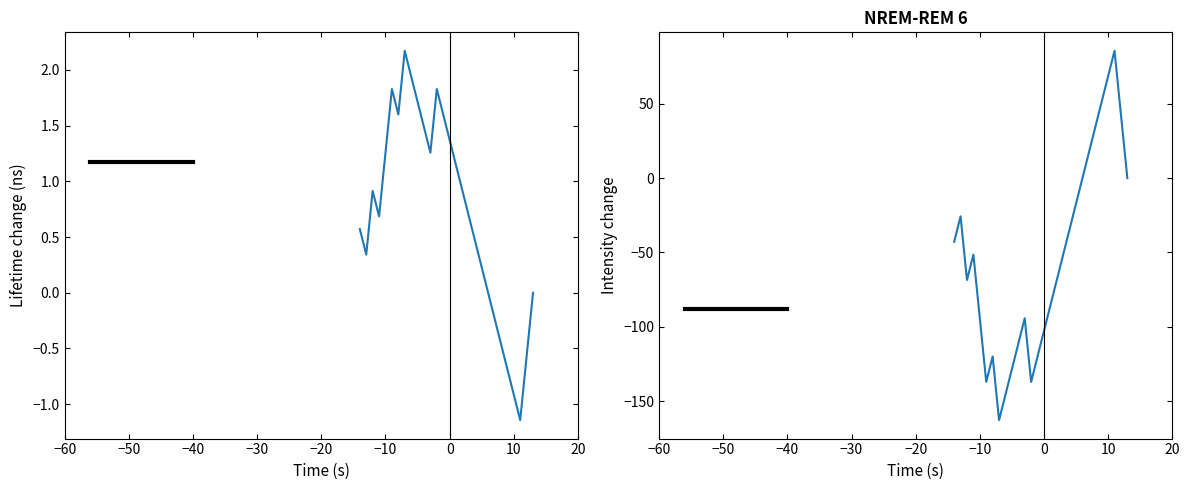

What is the lowest value of the HO series?

-162.9